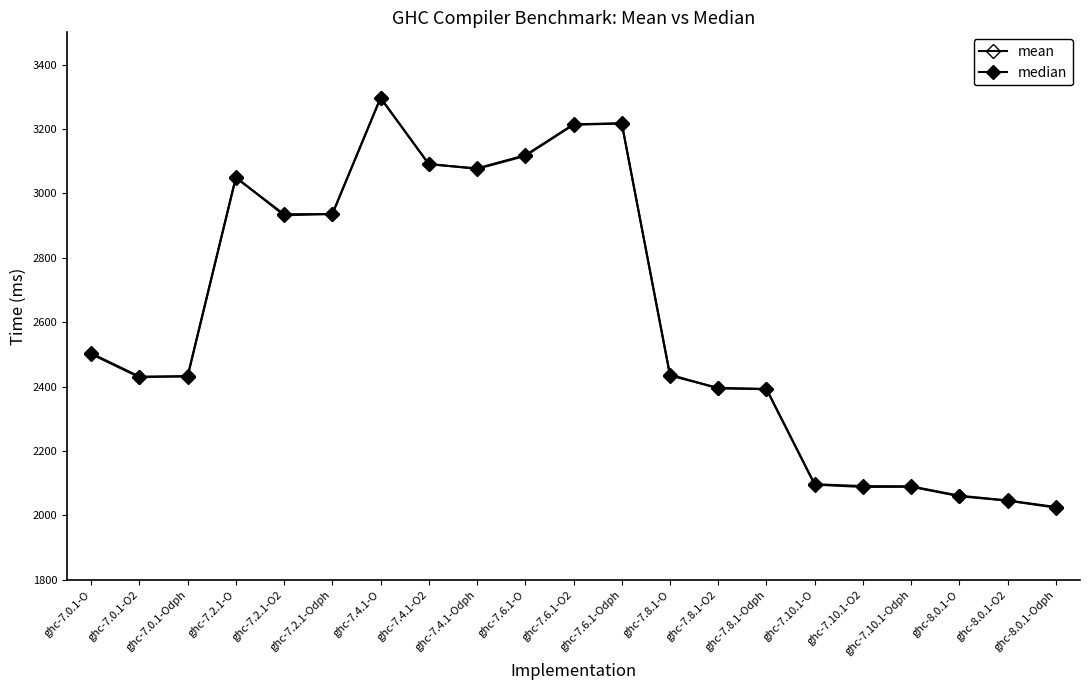

What is the label of the 10th point from the right?

ghc-7.6.1-Odph